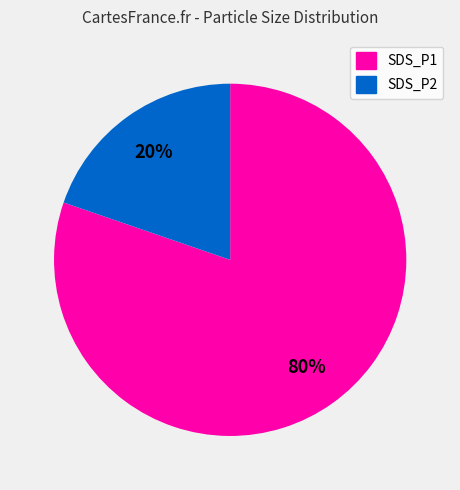

Rank the categories by value from highest to lowest.

SDS_P1, SDS_P2